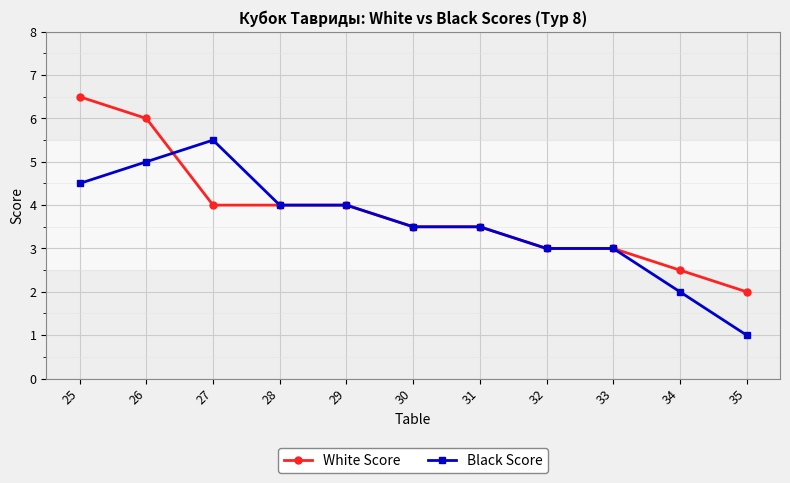

Count the number of data series in this chart.

2